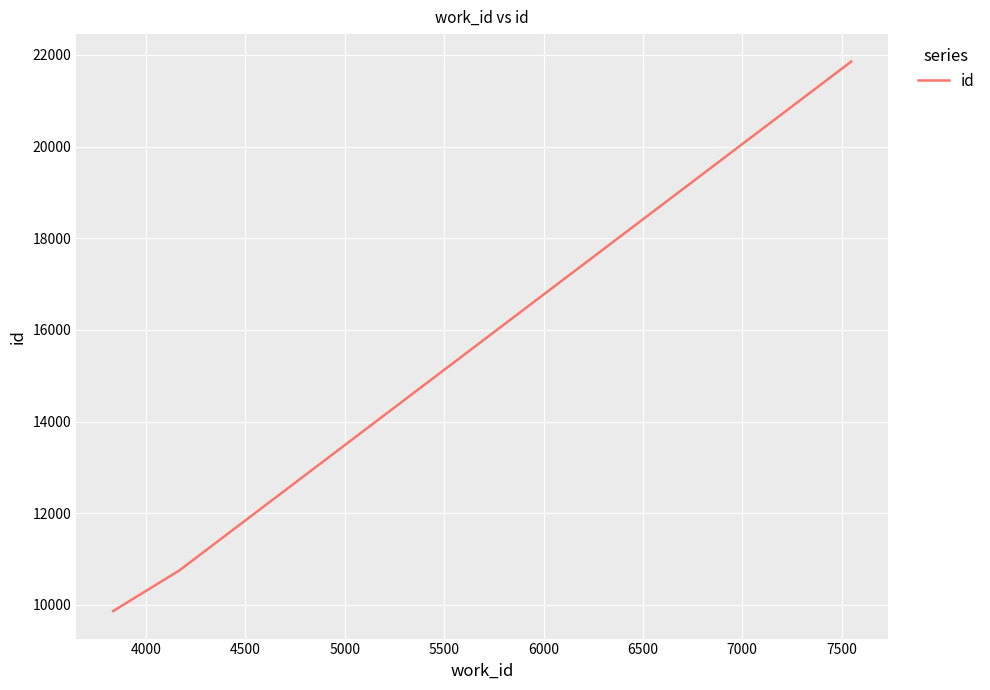

How many values are below 10751?

1